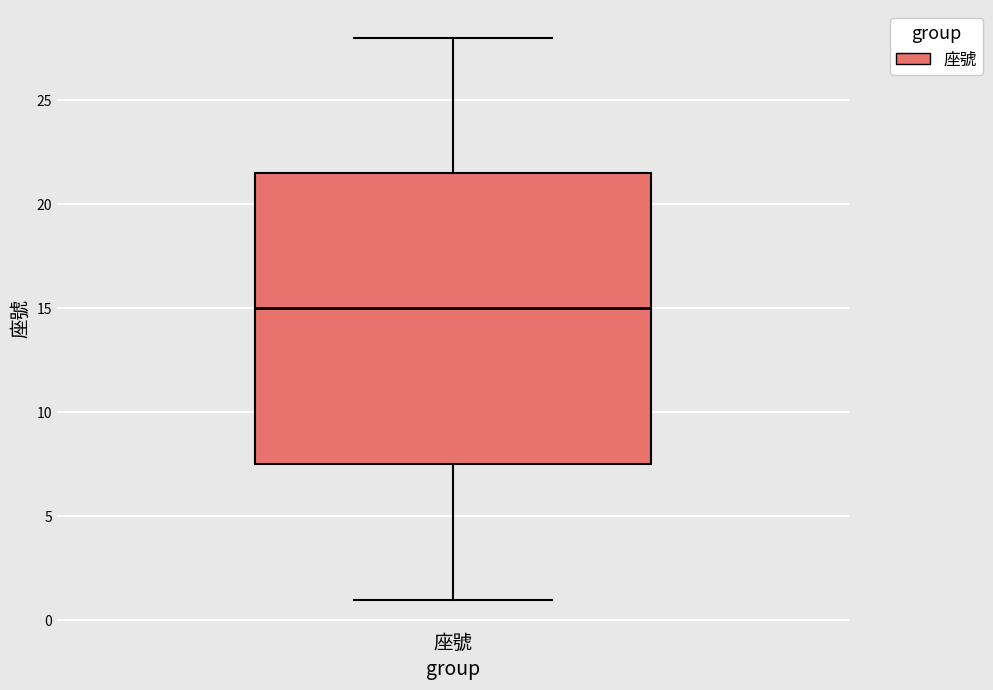

Where is the upper edge of the box for 座號 on the y-axis? The values are not printed on the chart, so give them approximately, as read against the axis.

21.5